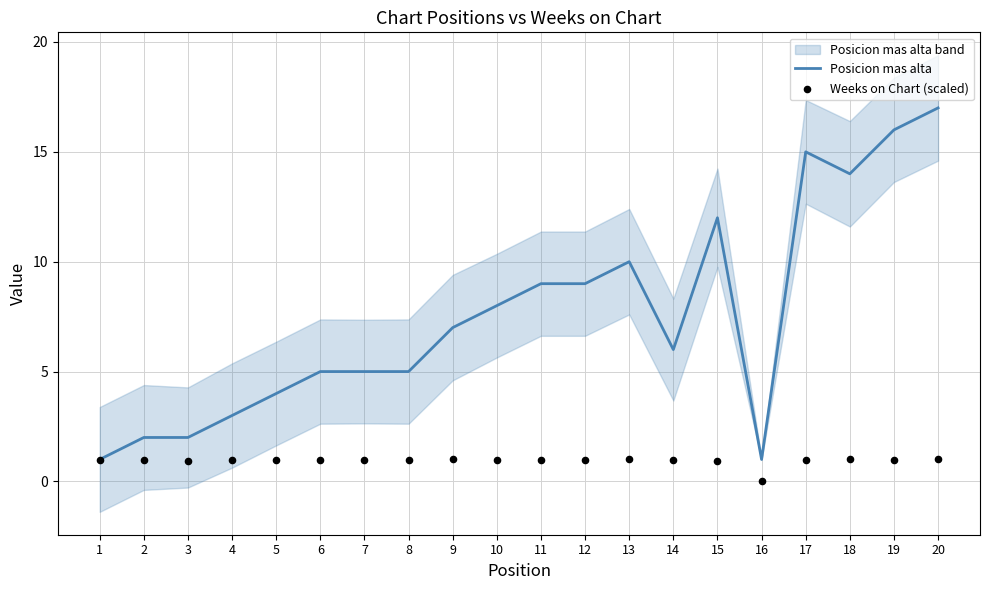

Which series has the widest spread of Y values?

Posicion mas alta